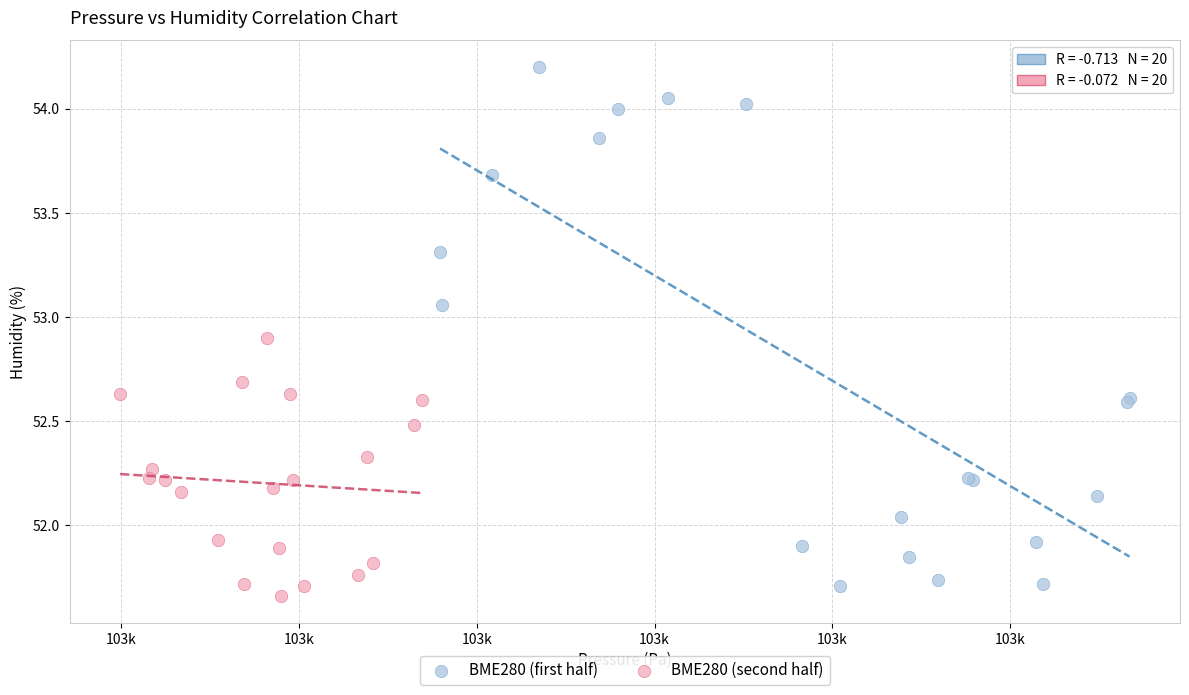

Which series has the largest Y range (max minus min)?

BME280 (first half)